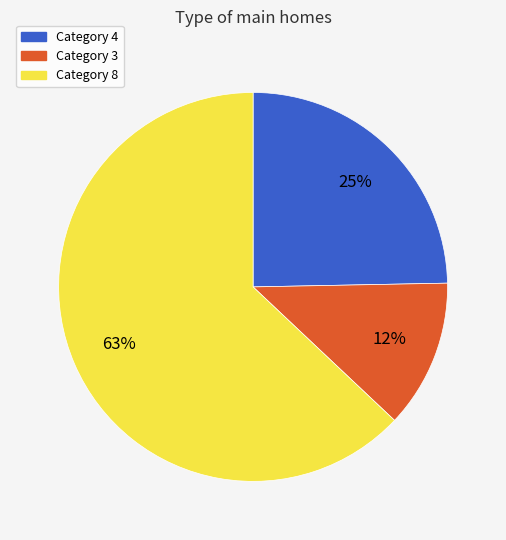

To the nearest percent, what is the average slice percentage?

33%